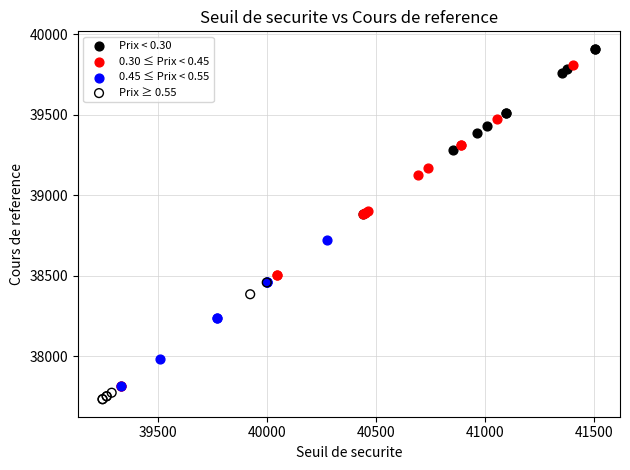

Which series has the widest spread of Y values?

0.30 ≤ Prix < 0.45